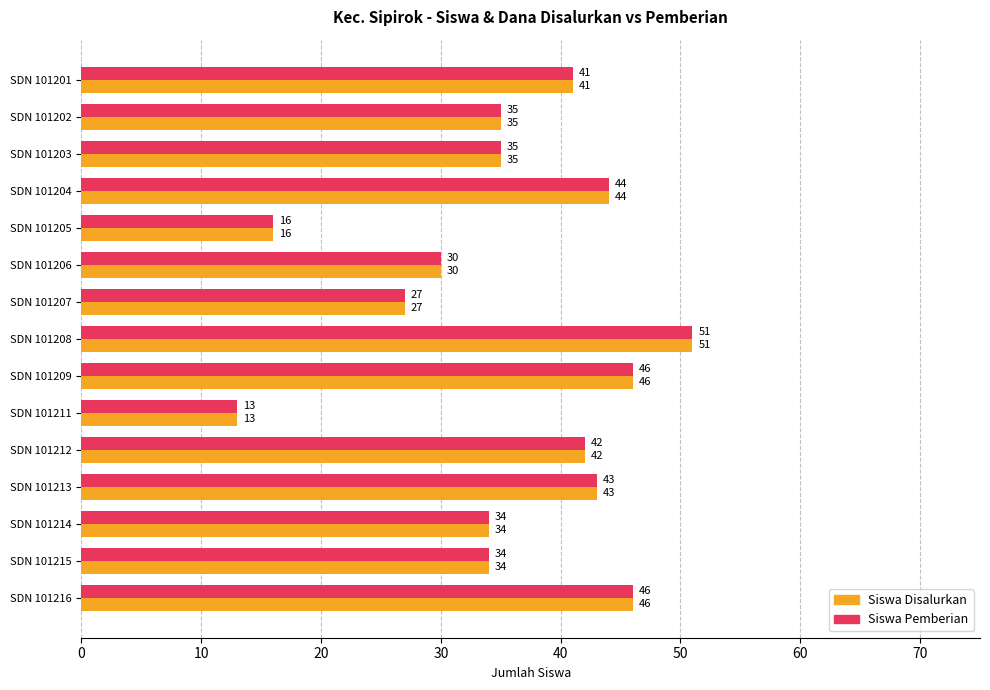

At which category is the sum across all series the highest?

SDN 101208